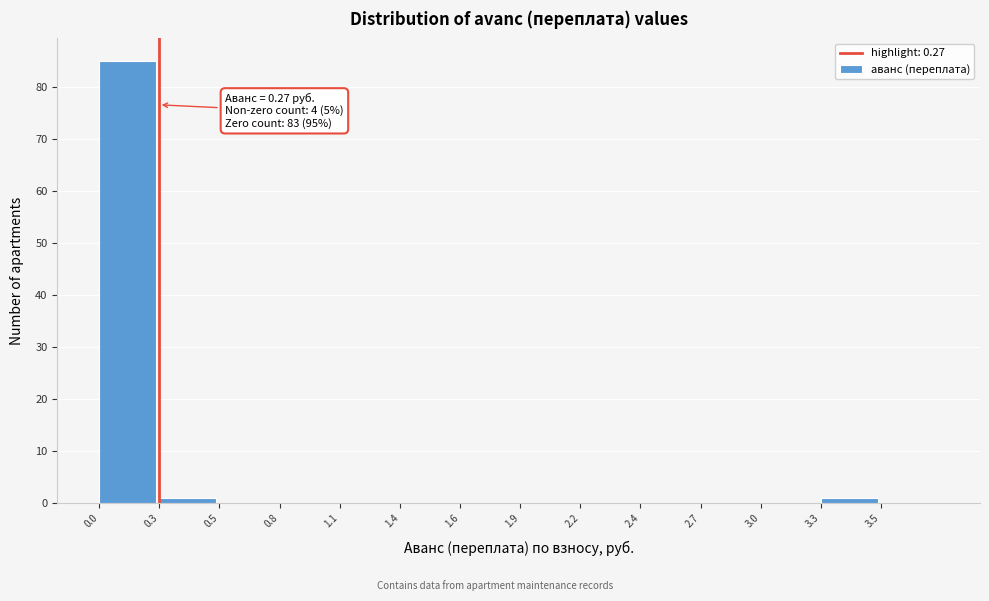

Reading right to left, list all the values displayed in this chart.

3.5=0	3.3=1	3.0=0	2.7=0	2.4=0	2.2=0	1.9=0	1.6=0	1.4=0	1.1=0	0.8=0	0.5=0	0.3=1	0.0=85